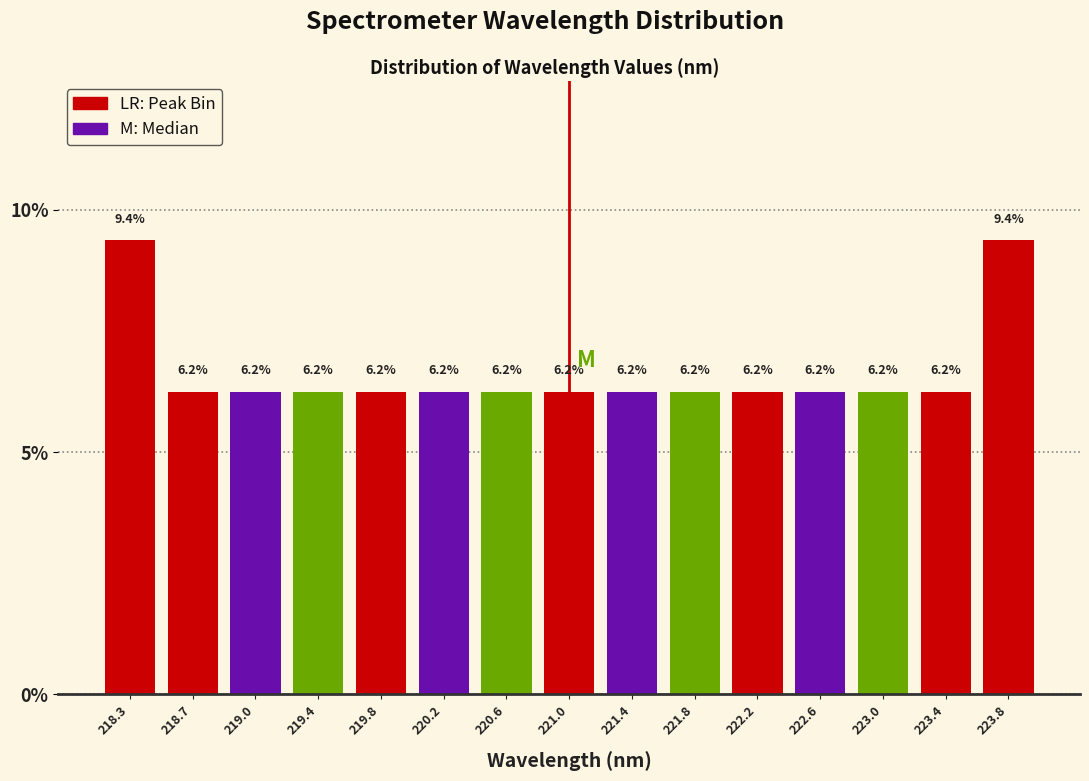

Reading left to right, list every bar in this chart as the range it spans on the x-axis followed by its height. The bar edges are not printed on the chart, so give them approximately, as read against the axis.

218.05 to 218.45: 9.4
218.45 to 218.85: 6.2
218.85 to 219.25: 6.2
219.25 to 219.65: 6.2
219.65 to 220.05: 6.2
220.05 to 220.45: 6.2
220.45 to 220.80: 6.2
220.80 to 221.20: 6.2
221.20 to 221.60: 6.2
221.60 to 222.00: 6.2
222.00 to 222.40: 6.2
222.40 to 222.80: 6.2
222.80 to 223.20: 6.2
223.20 to 223.60: 6.2
223.60 to 224.00: 9.4